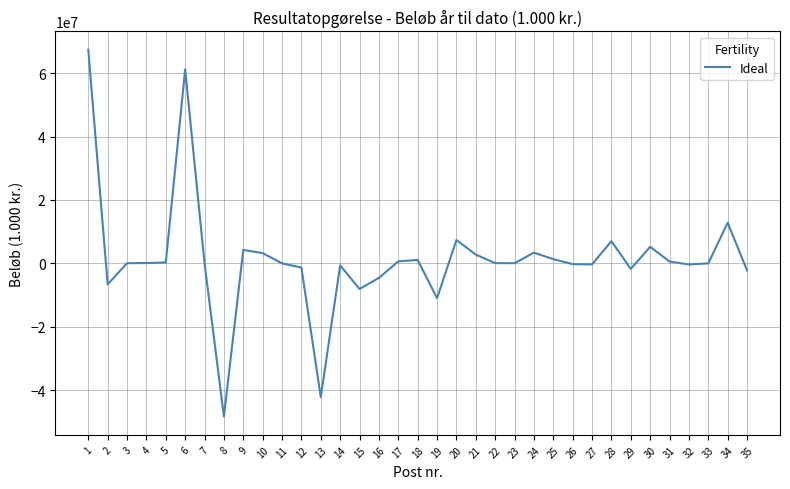

What is the maximum value shown in the chart?

67424639